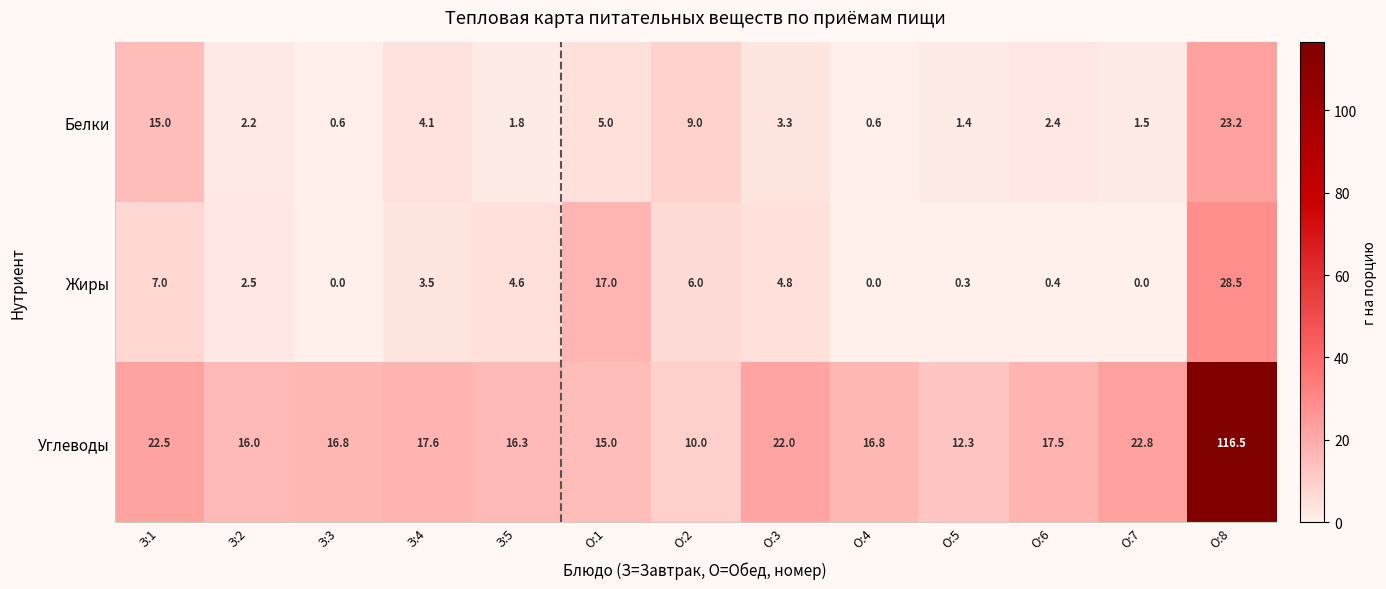

At which label does Углеводы first exceed 16?

З:1